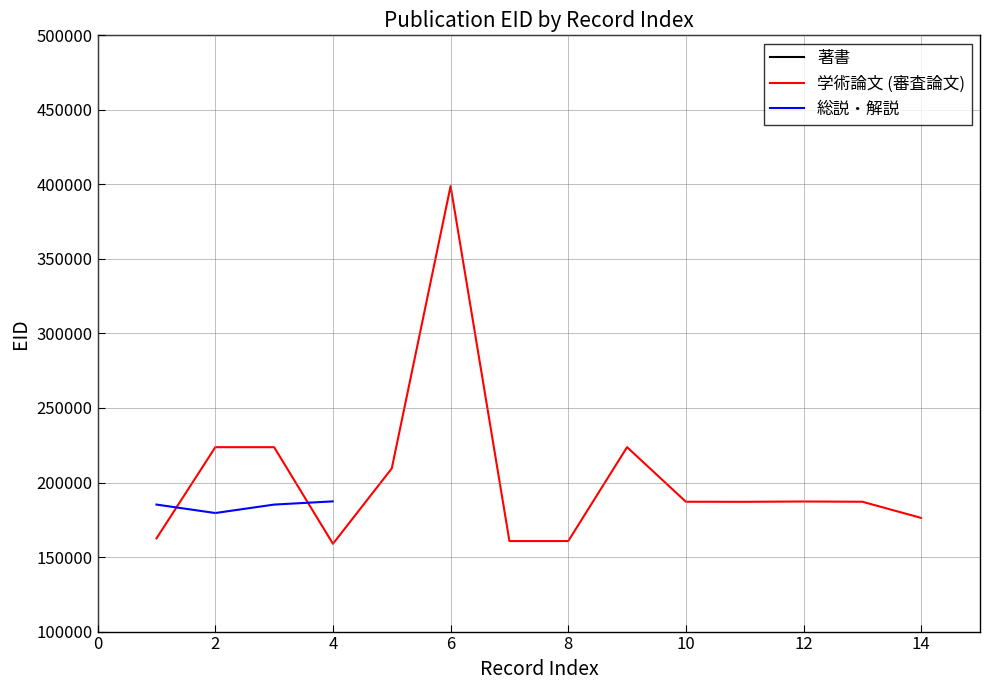

What is the difference between the second highest and second lowest values in the 学術論文 (審査論文) series?

62997